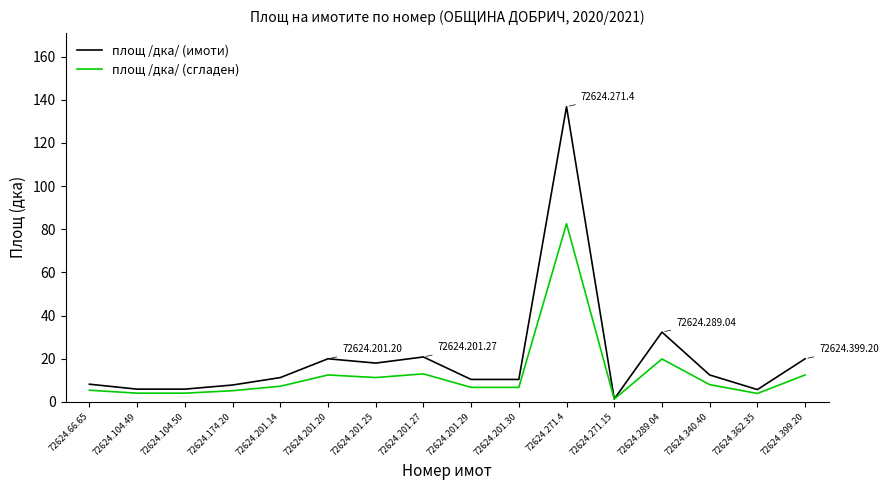

Rank the series by their average value, from lowest to highest.

площ /дка/ (сгладен), площ /дка/ (имоти)